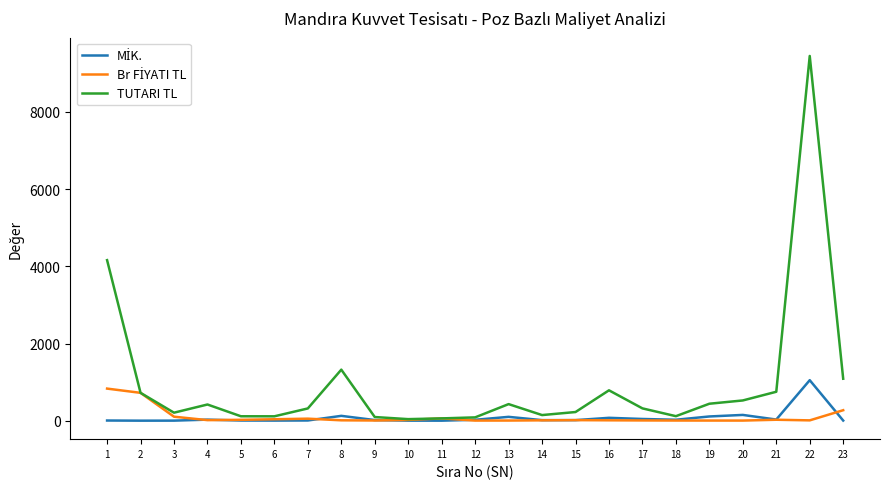

Which series has the largest total across all categories?

TUTARI TL